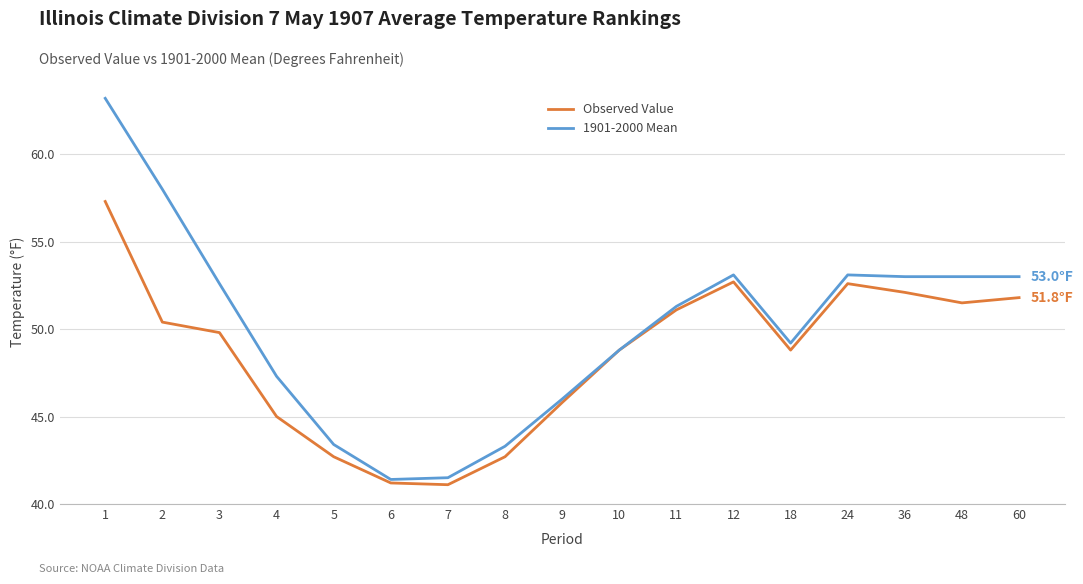

Is it true that Observed Value equals 69.5 at 4?

False